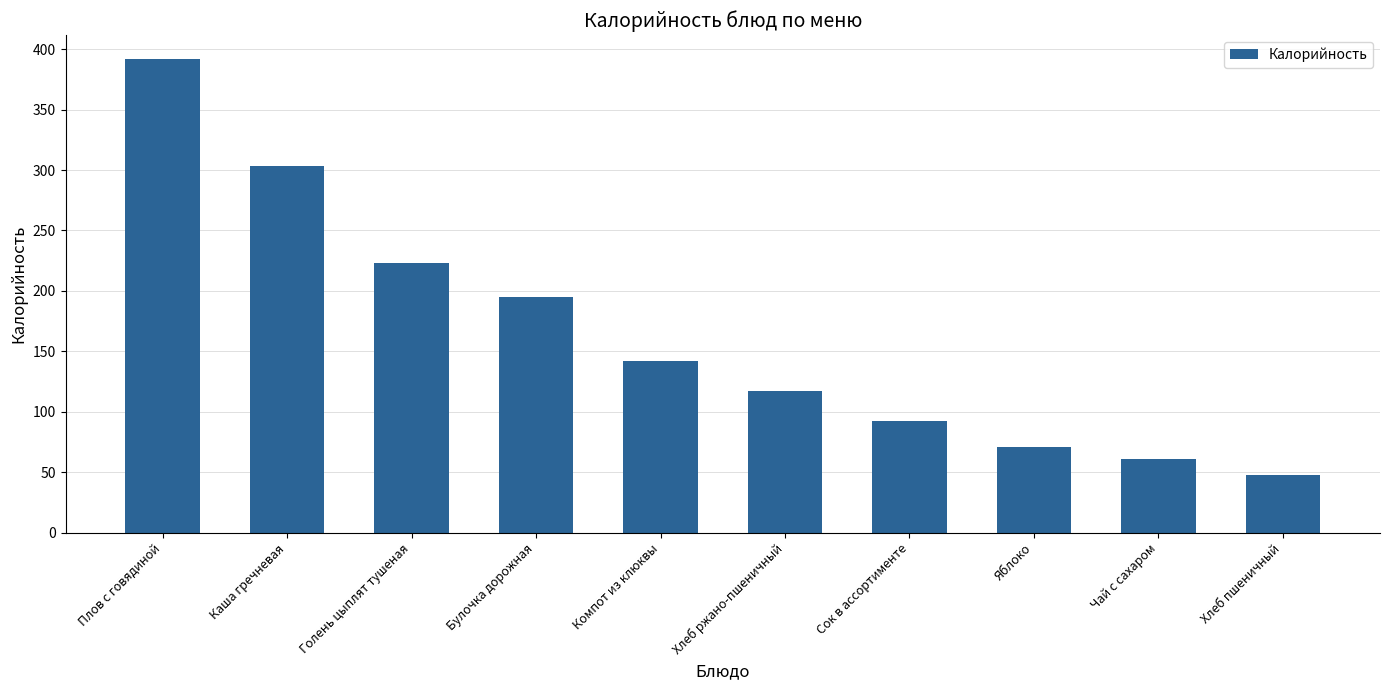

What is the smallest value displayed?

48